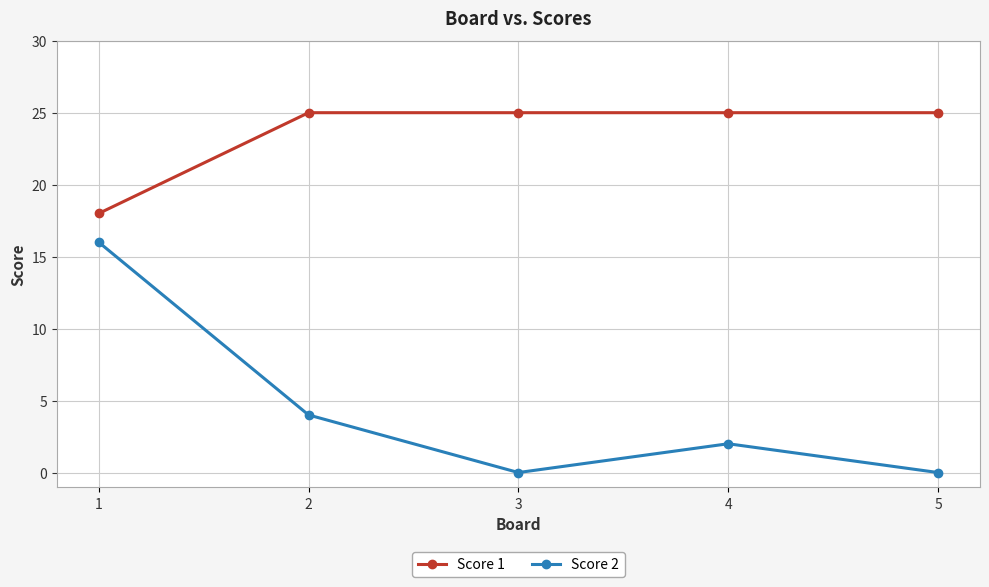

At 5, list the series in order from largest to smallest.

Score 1, Score 2